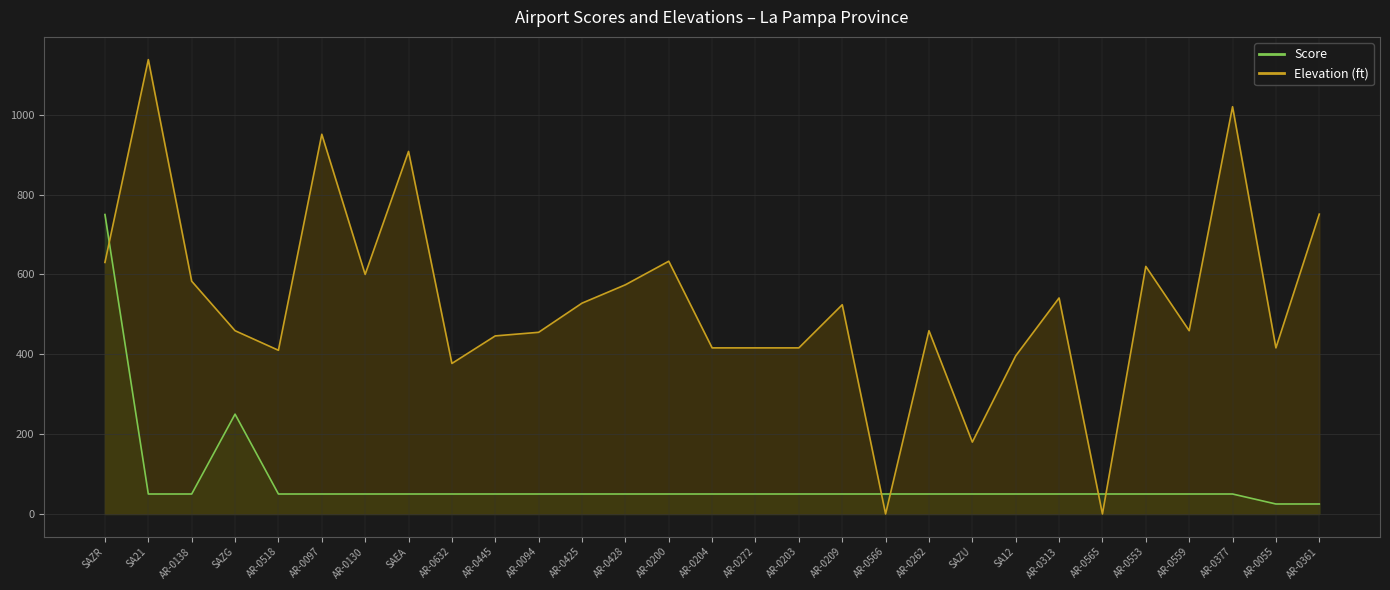

Count the number of data series in this chart.

2